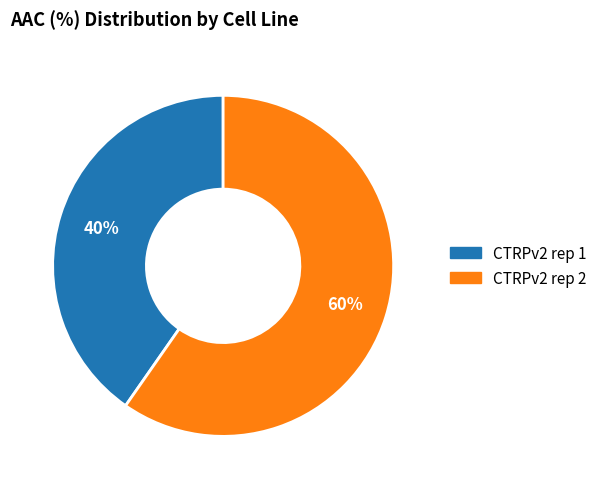

Is CTRPv2 rep 1 the majority of the pie?

No